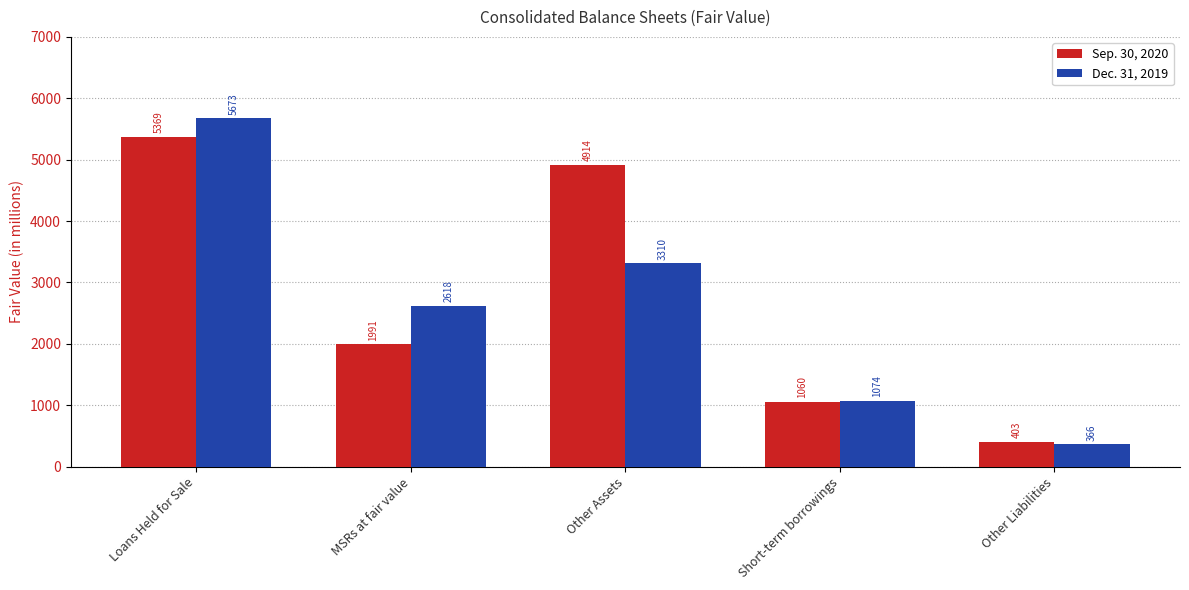

Which series has the largest range (max minus min)?

Dec. 31, 2019